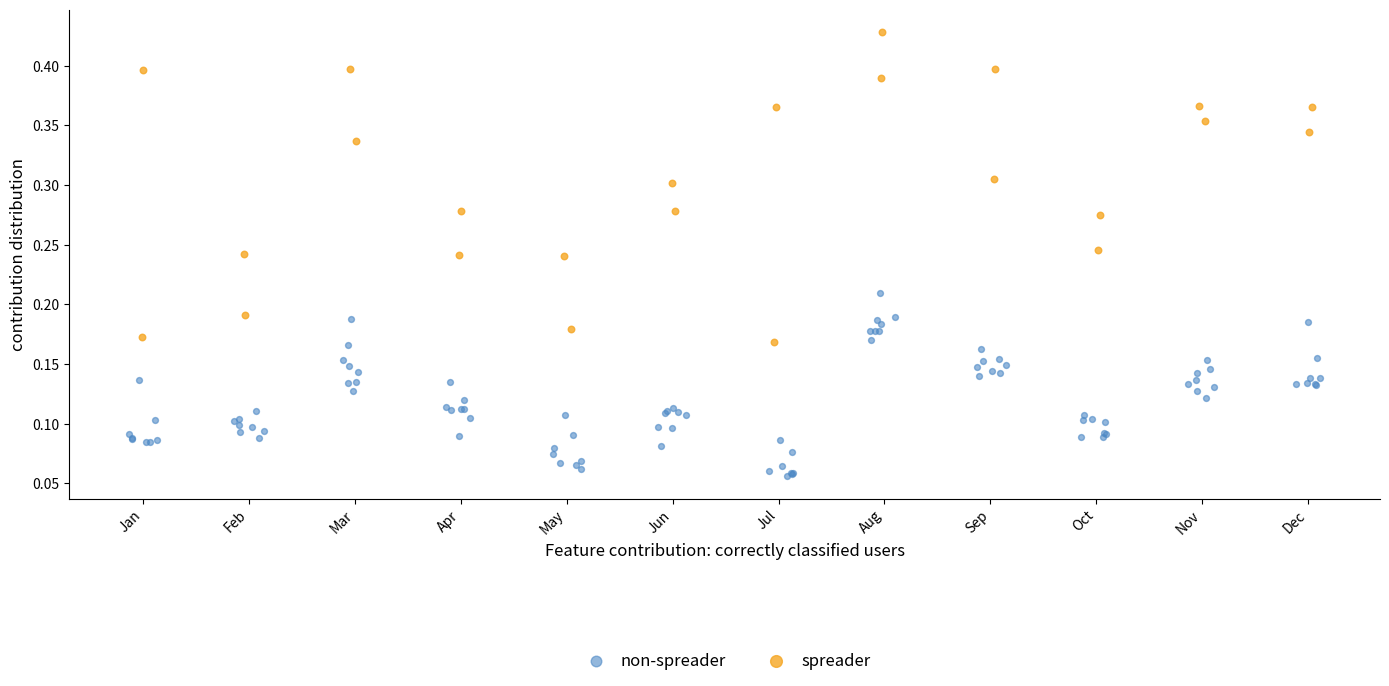

Which series has the widest spread of Y values?

spreader